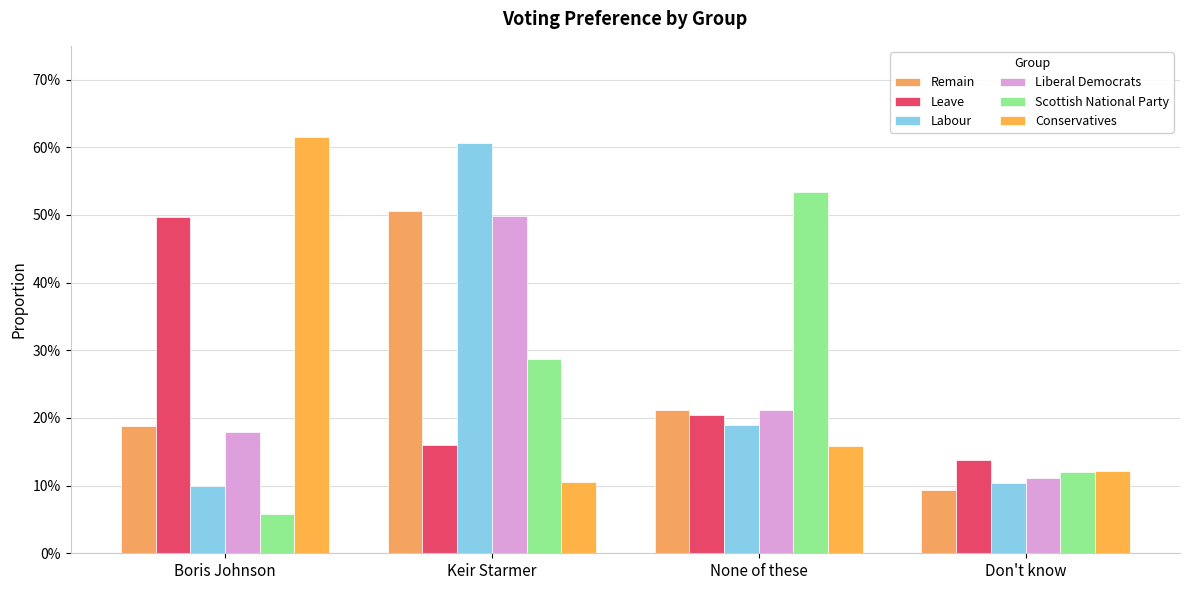

Which series has the largest total across all categories?

Scottish National Party